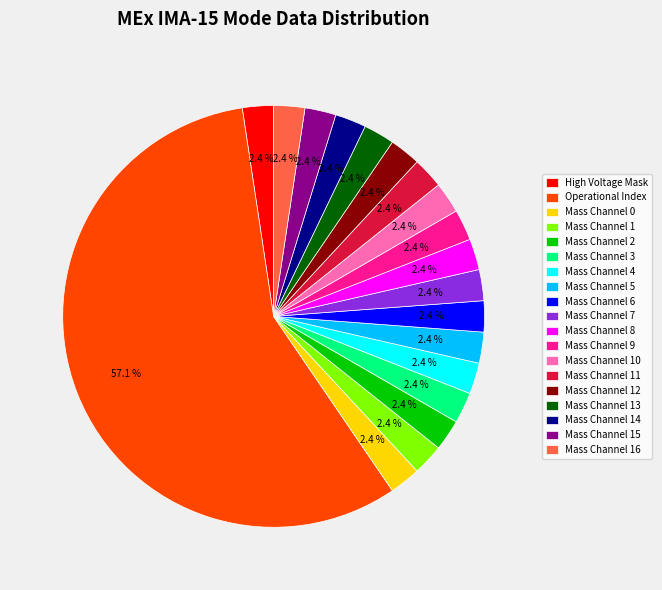

How many slices are in this pie chart?

19